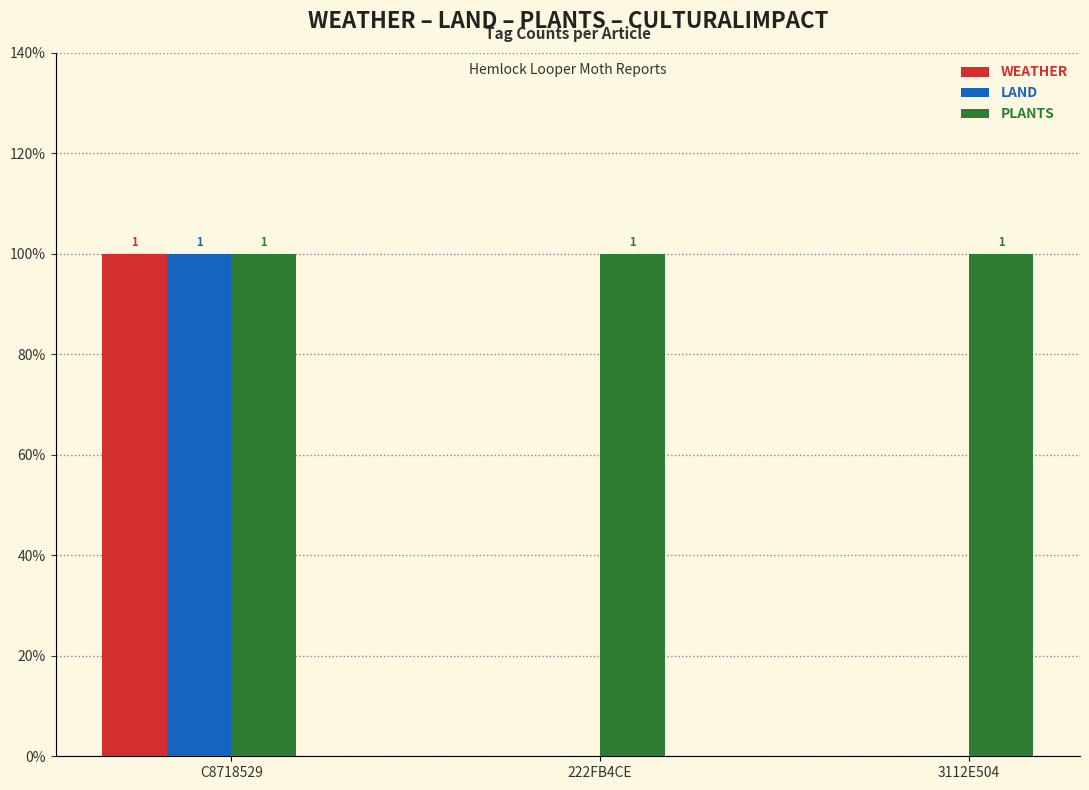

Does the chart contain stacked bars?

No